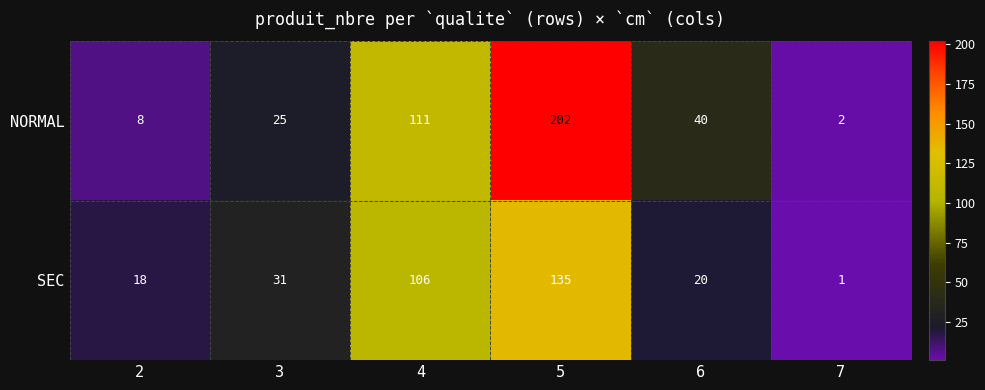

What is the total value across all series at 6?

60